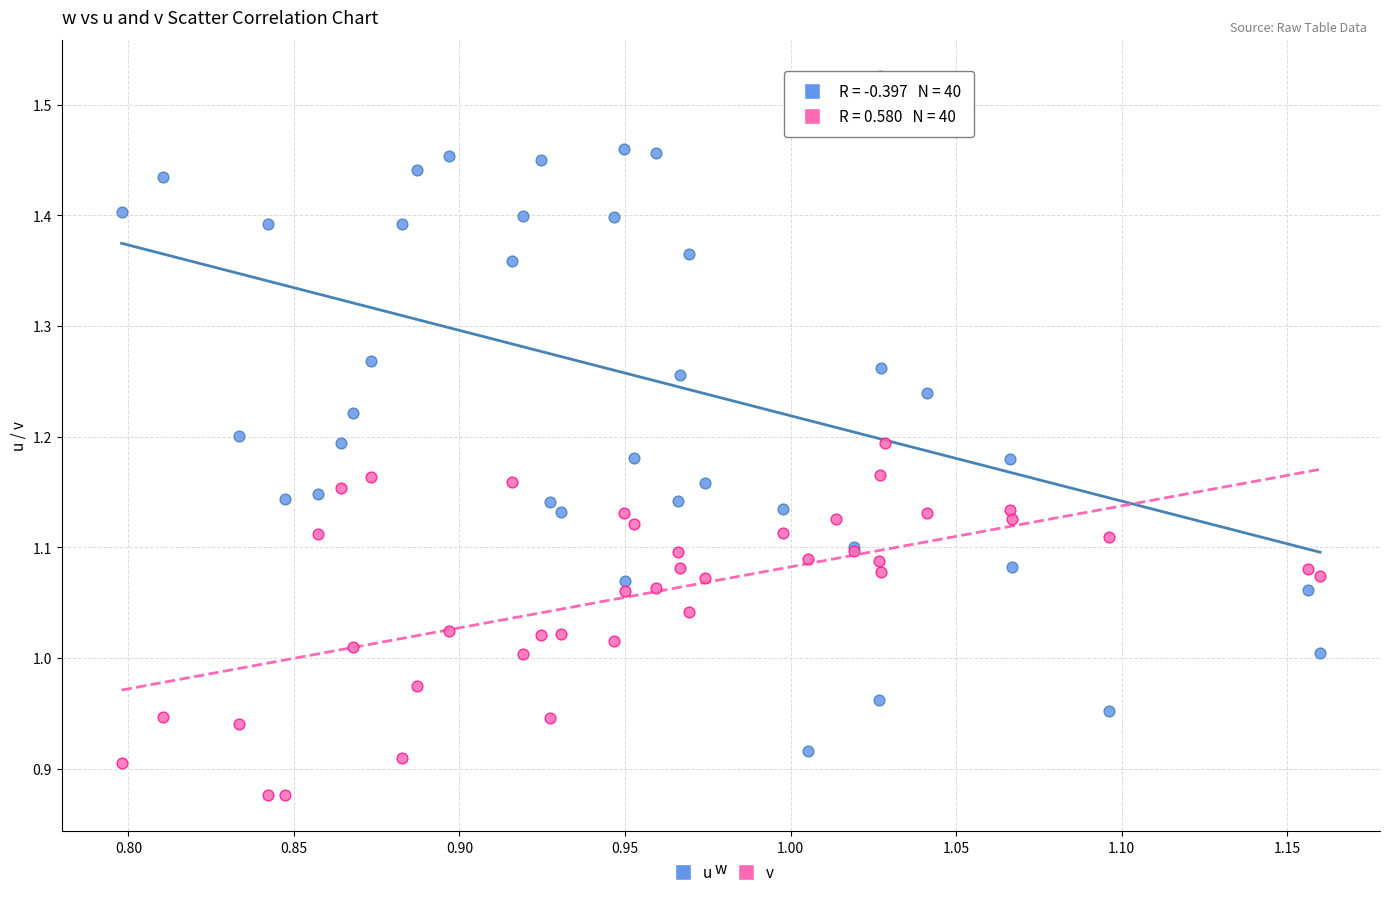

Which series reaches the maximum Y coordinate?

u